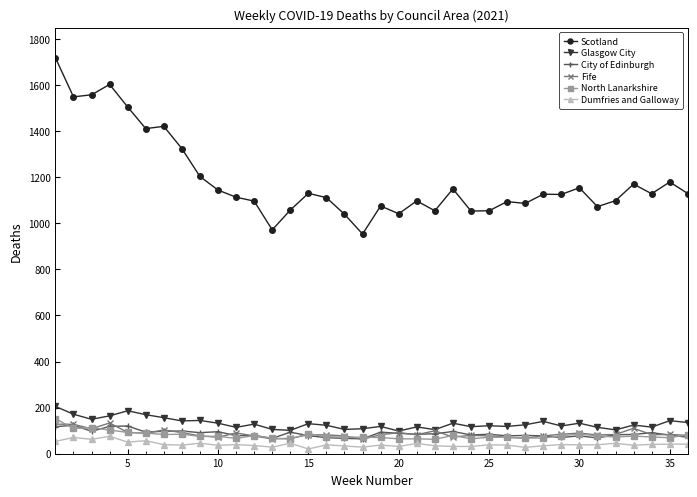

True or false: Dumfries and Galloway and Glasgow City cross at least once.

False